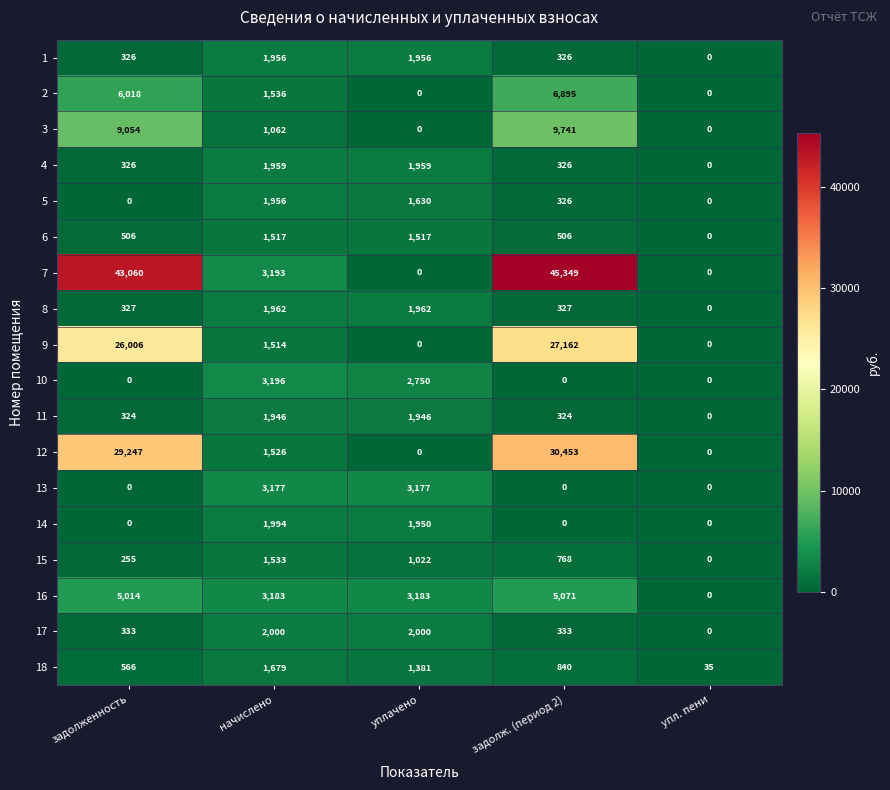

Read the 17 value at уплачено, to the nearest 100.

2000